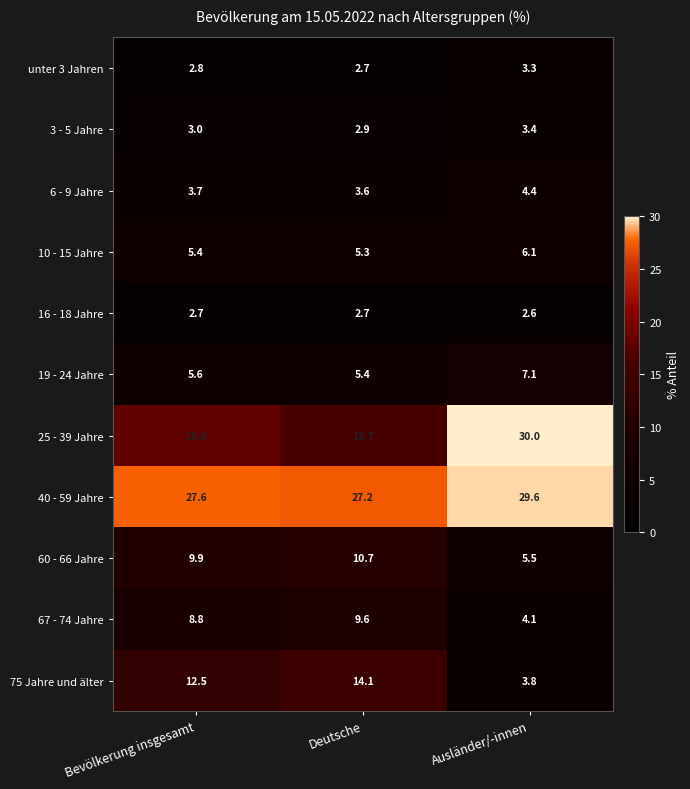

What value does the 75 Jahre und älter series have at Ausländer/-innen?

3.8